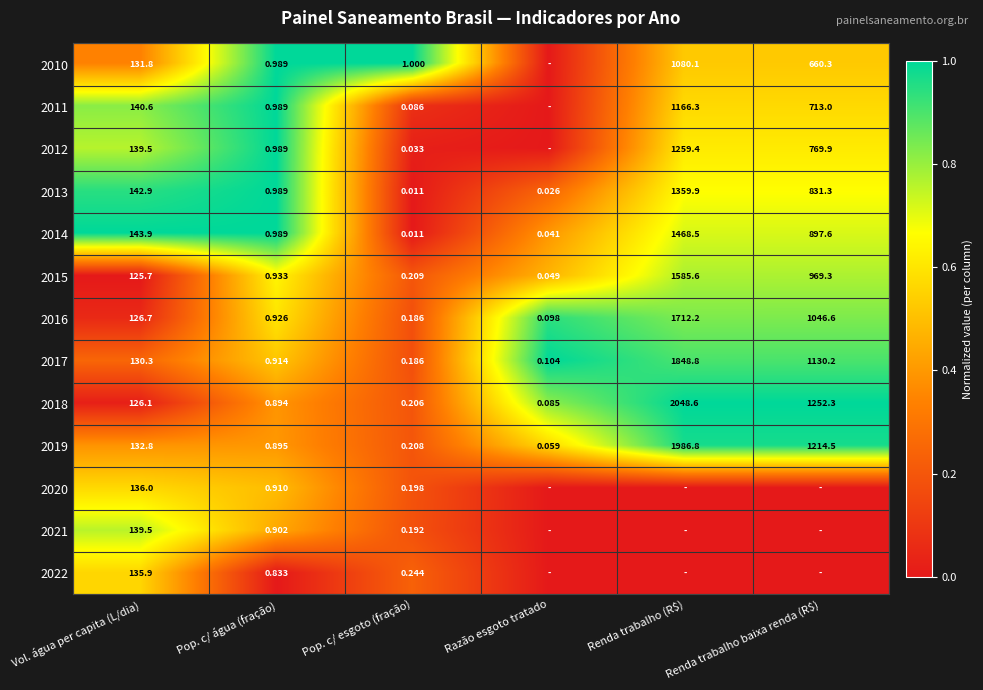

Where does the 2014 series first go above 143?

Vol. água per capita (L/dia)